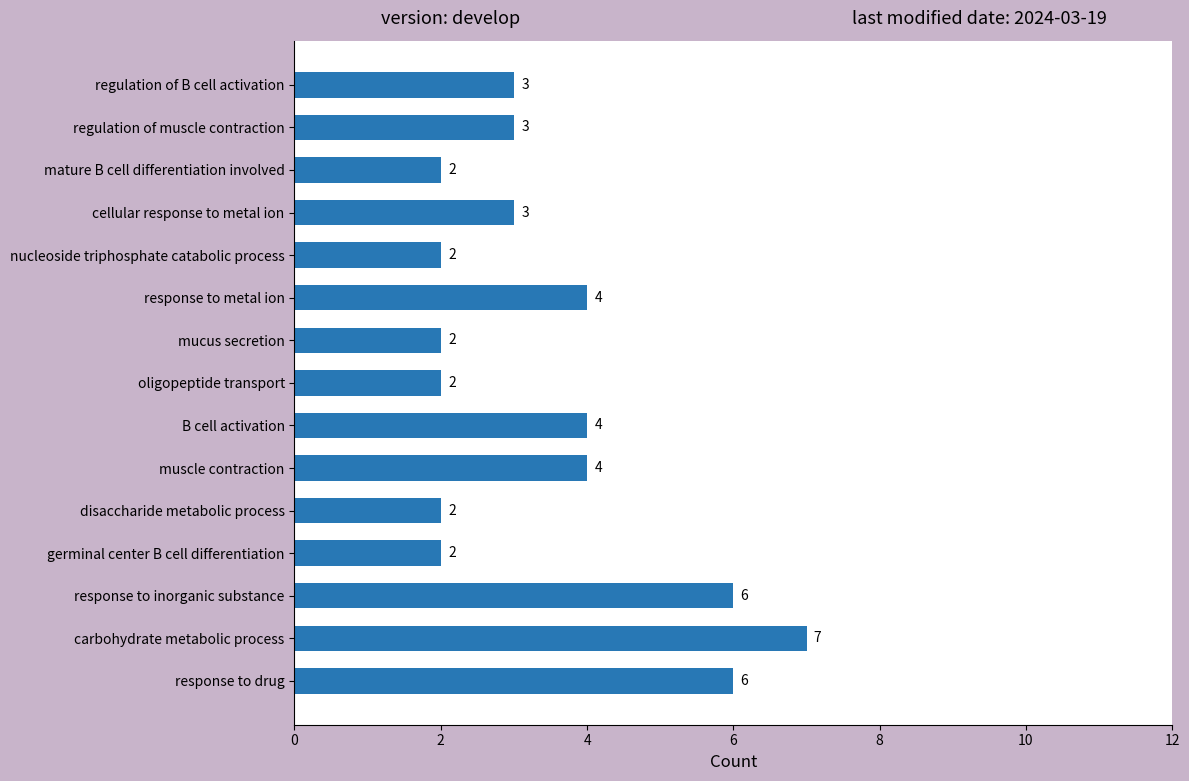

Reading top to bottom, extract all data points from this chart.

regulation of B cell activation=3	regulation of muscle contraction=3	mature B cell differentiation involved=2	cellular response to metal ion=3	nucleoside triphosphate catabolic process=2	response to metal ion=4	mucus secretion=2	oligopeptide transport=2	B cell activation=4	muscle contraction=4	disaccharide metabolic process=2	germinal center B cell differentiation=2	response to inorganic substance=6	carbohydrate metabolic process=7	response to drug=6